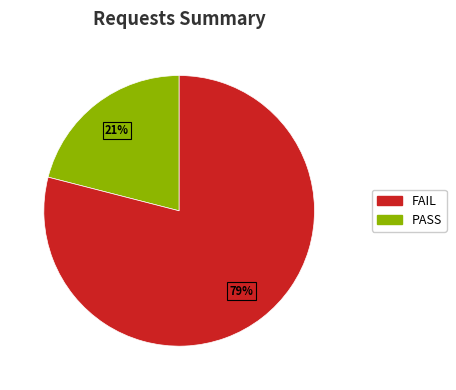

To the nearest percent, what is the difference between the largest and smallest slice percentages?

58%